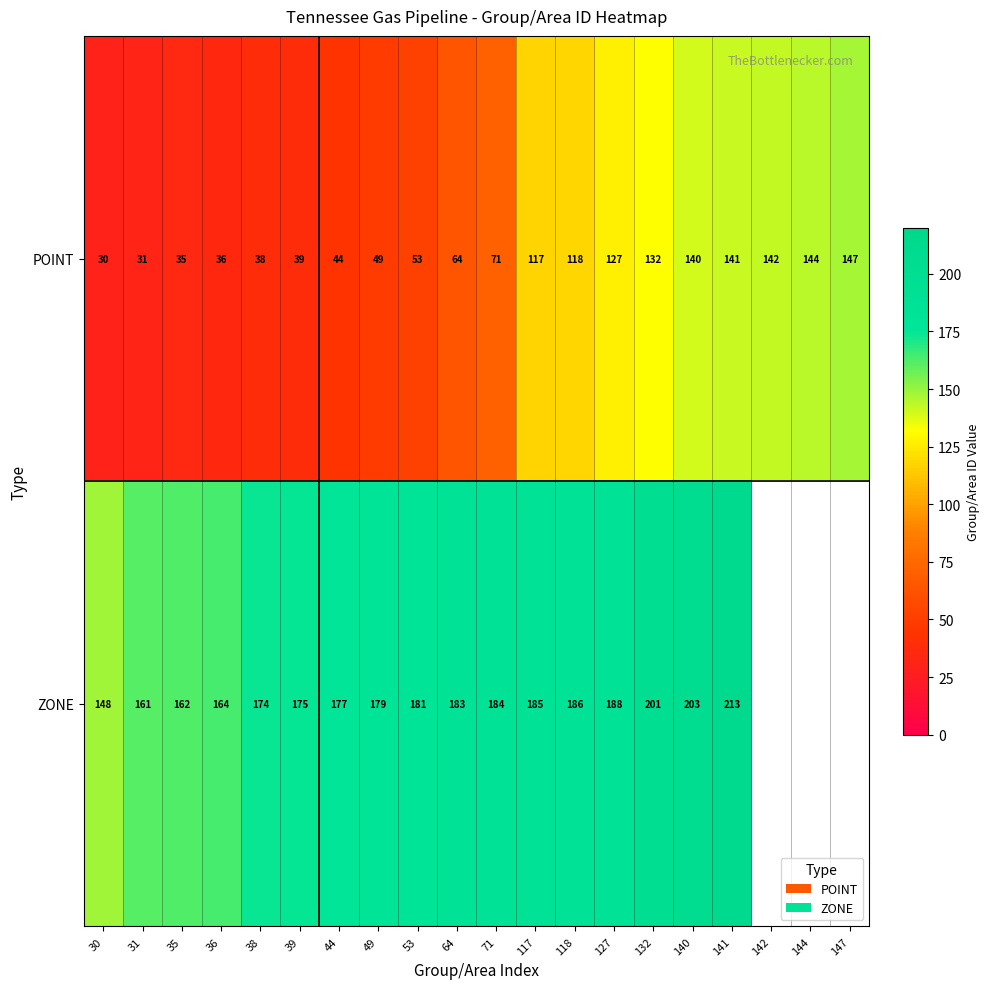

Which category has the lowest value across all series?

30